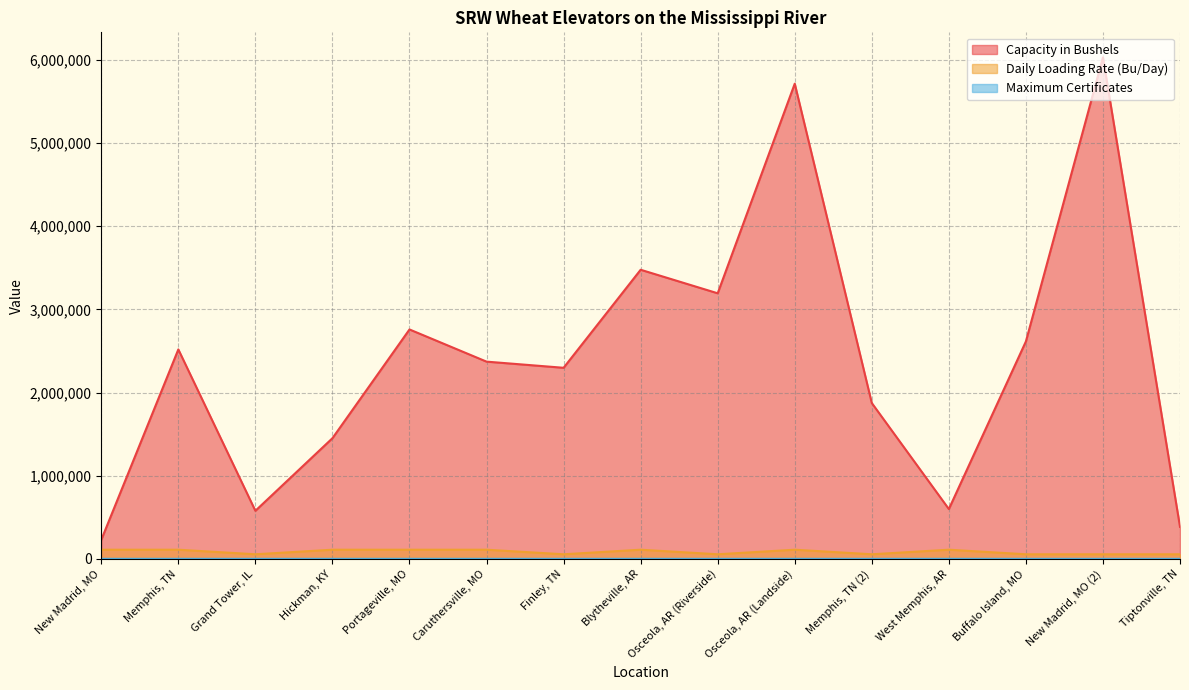

At how many categories does at least one series exceed 1266426?

11